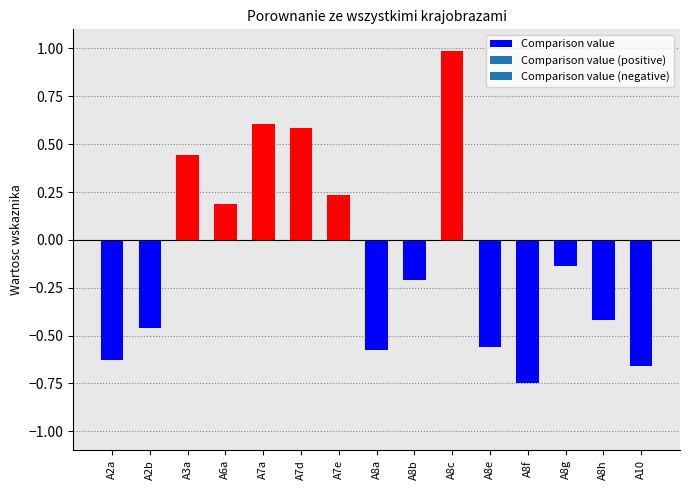

Where does the data first go above 0?

A3a